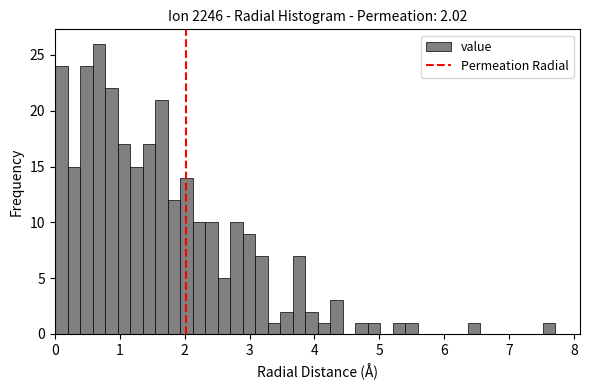

Read against the x-axis, roughly where is the centre of the tallest bar?

0.7